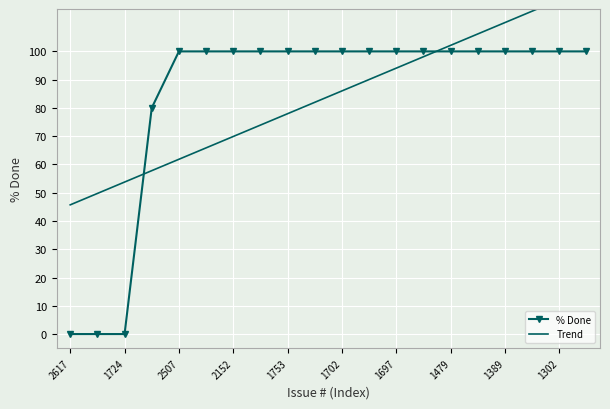

Is this an area chart (filled region under the line)?

No